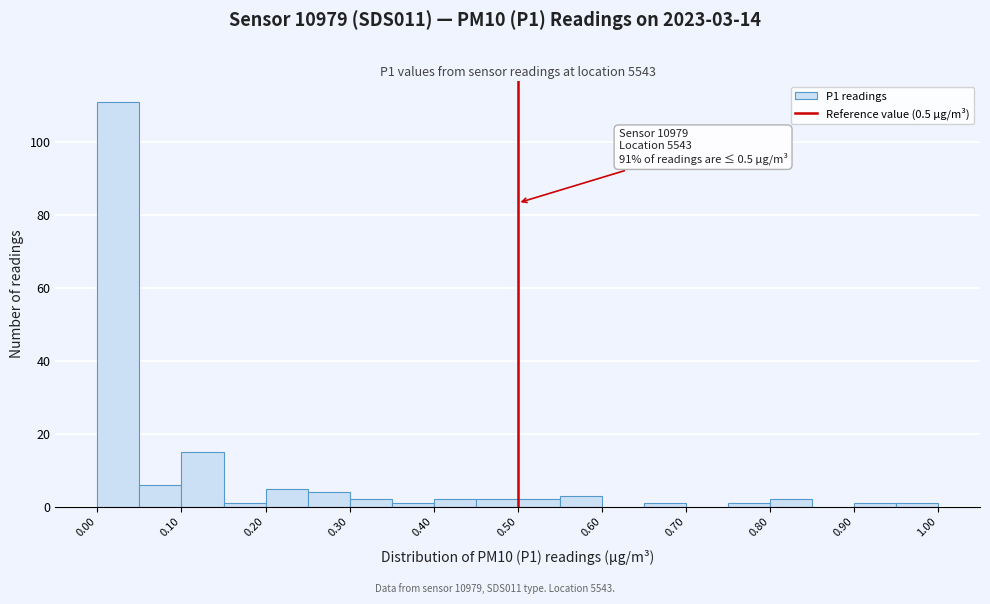

Over which range of the x-axis is the bar tallest?

0.00 to 0.05